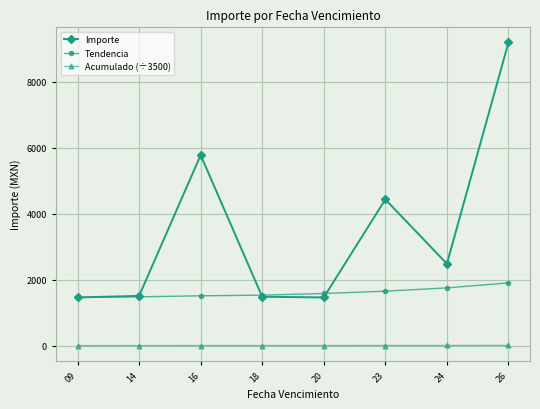

The value of Importe at 20 is 2046.1. True or false?

False